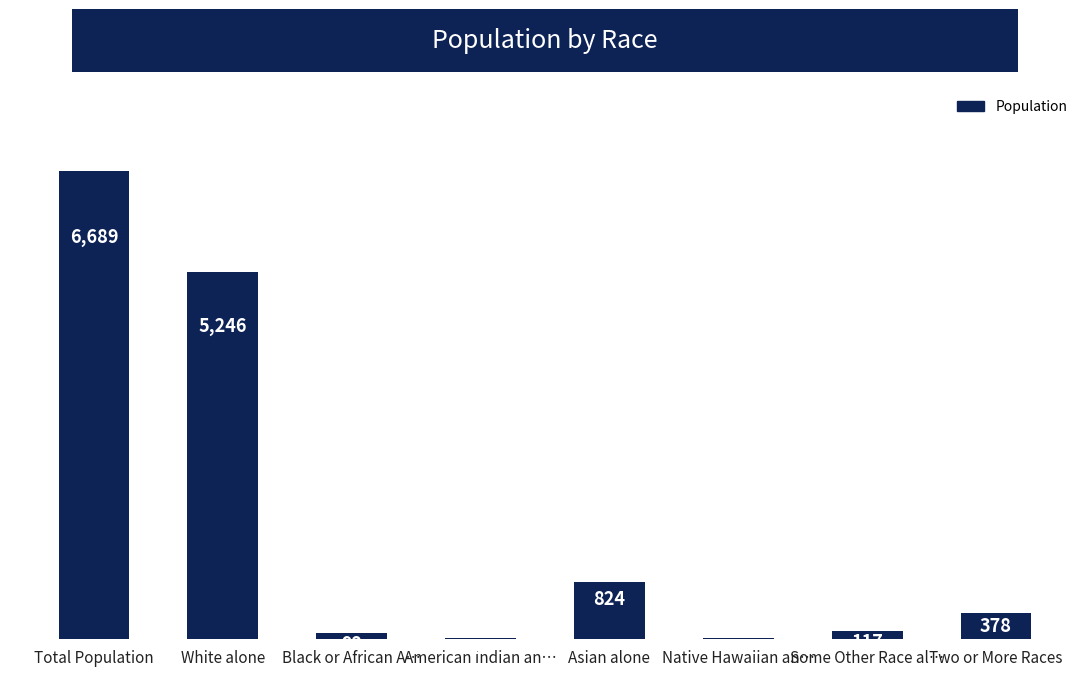

True or false: the data shows 5246 at White alone.

True